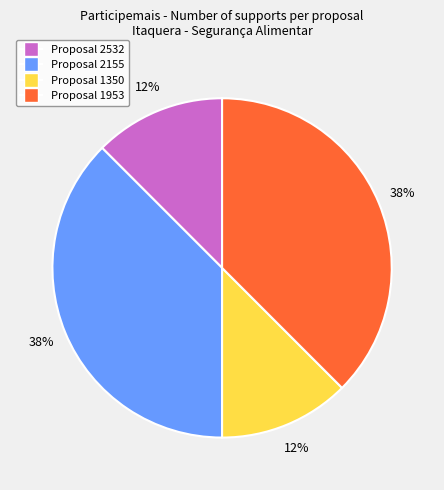

To the nearest percent, what is the combined percentage of Proposal 1953 and Proposal 1350?

50%